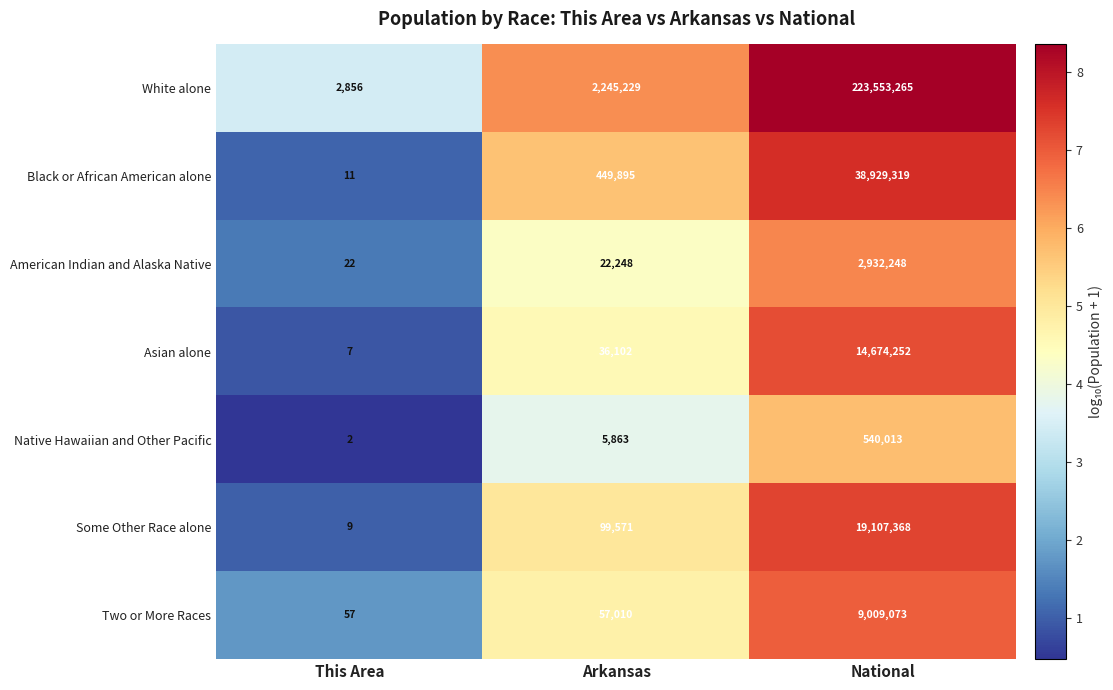

At which category is the sum across all series the highest?

National